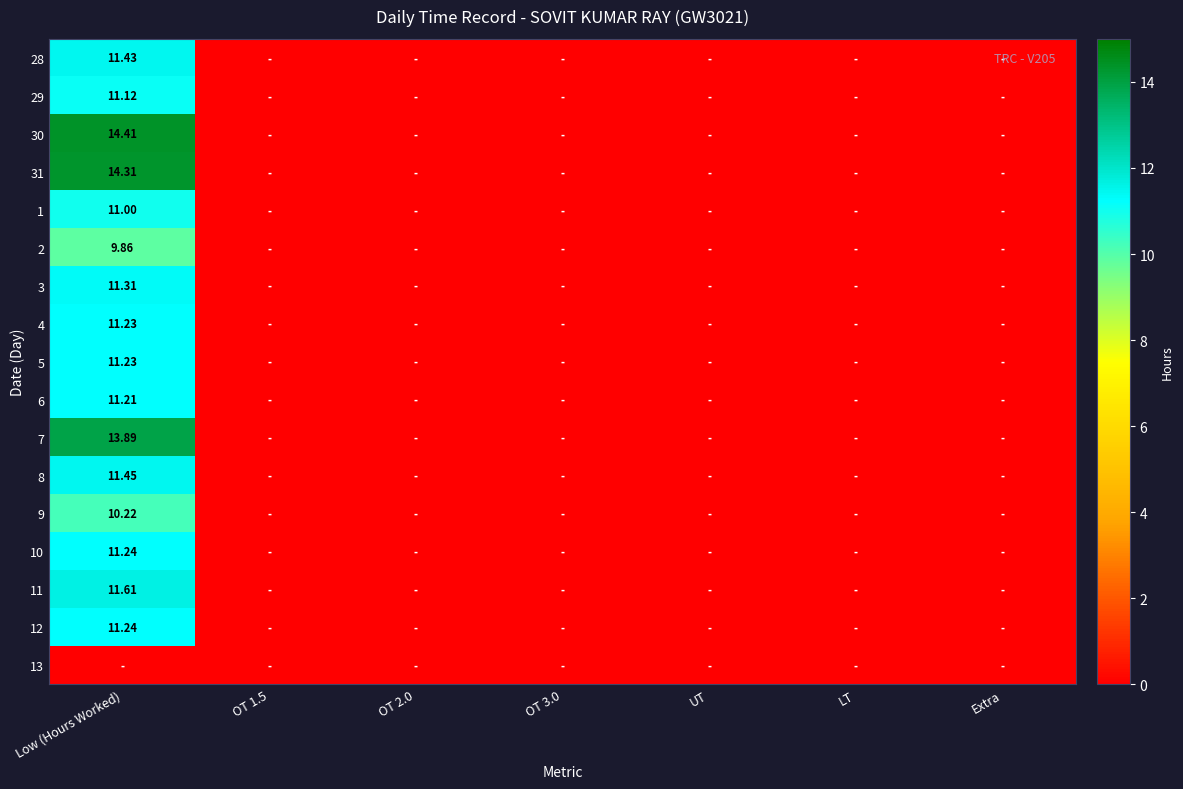

At which category does the chart reach its minimum across all series?

OT 1.5